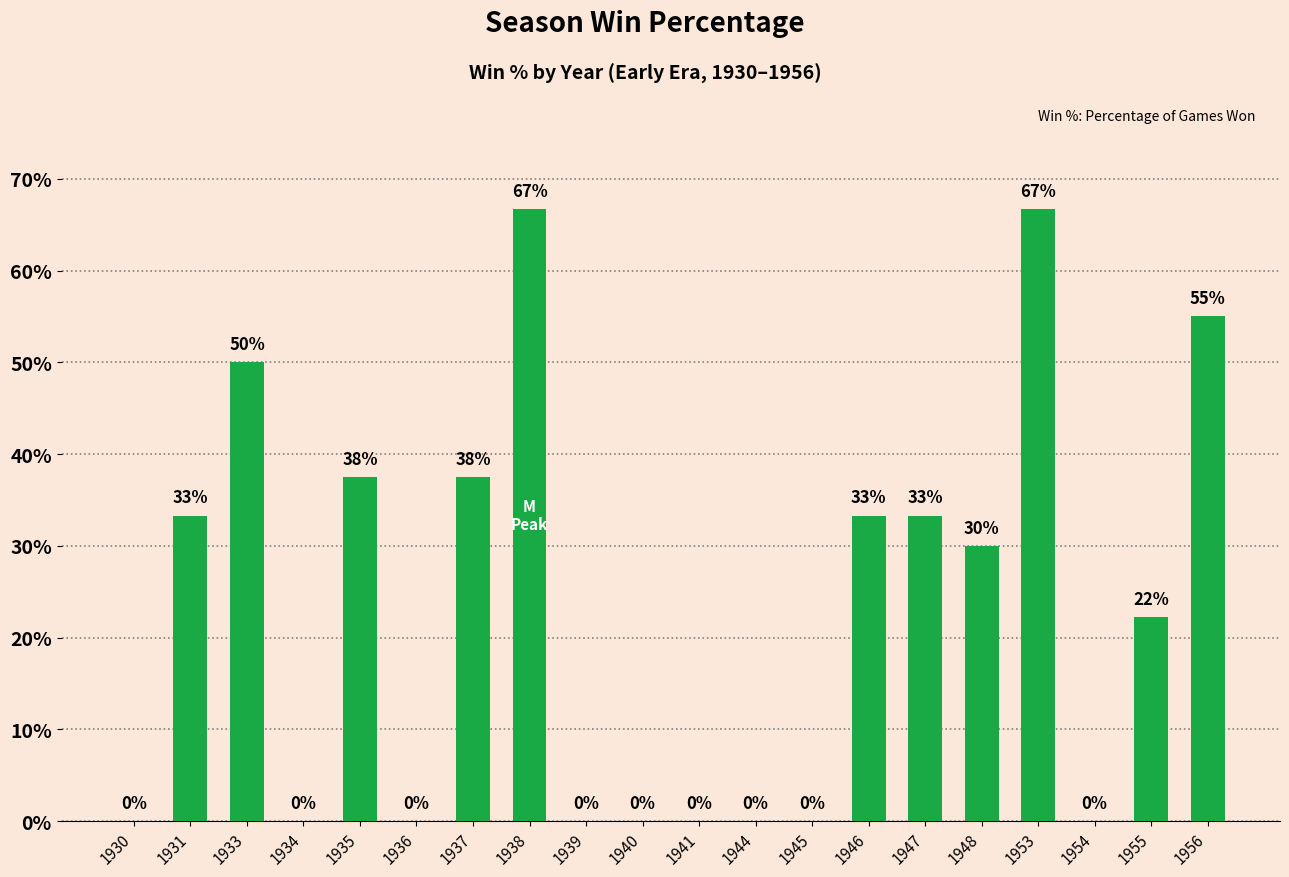

Between 1940 and 1946, which is larger?

1946